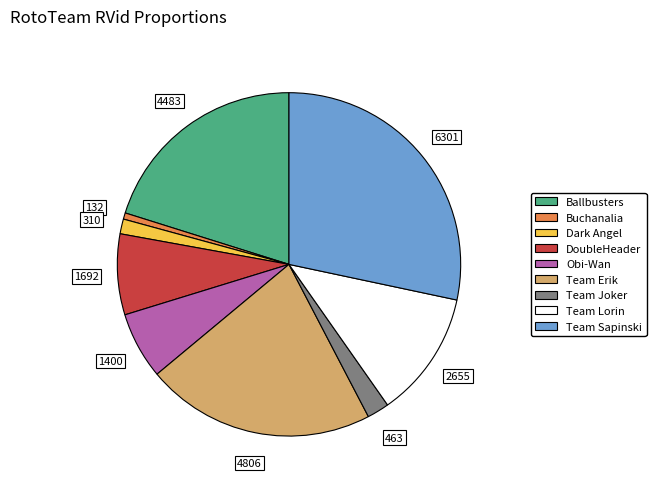

Does Team Sapinski account for over 50% of the chart?

No